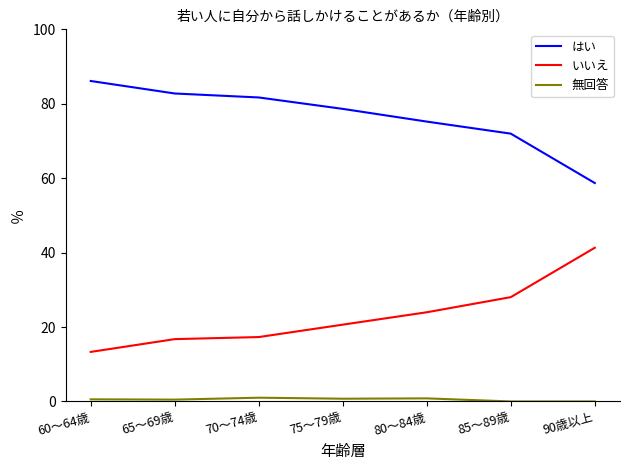

Where does the はい series first go above 78?

60～64歳